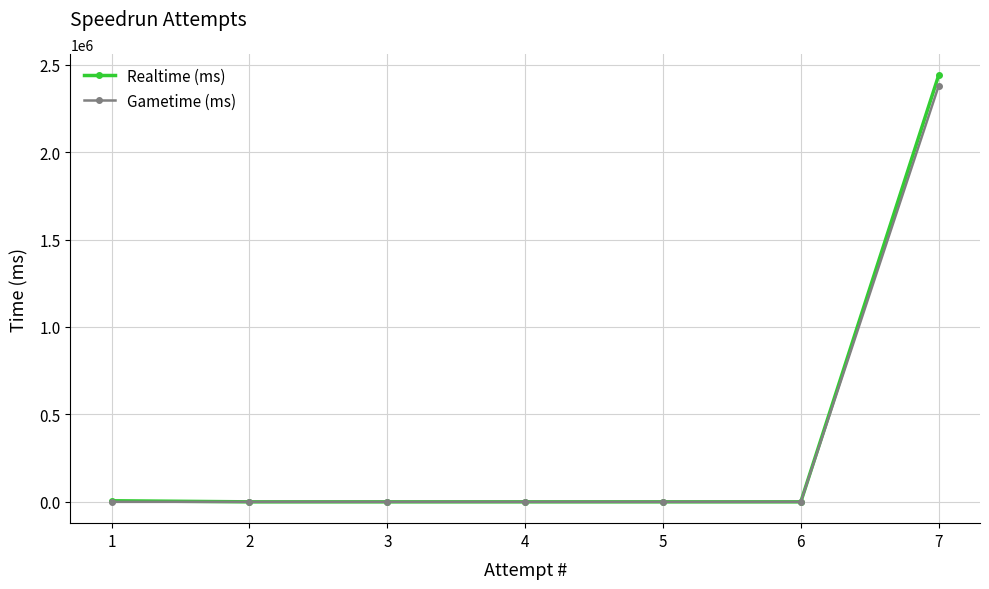

What is the greatest value displayed?

2438562